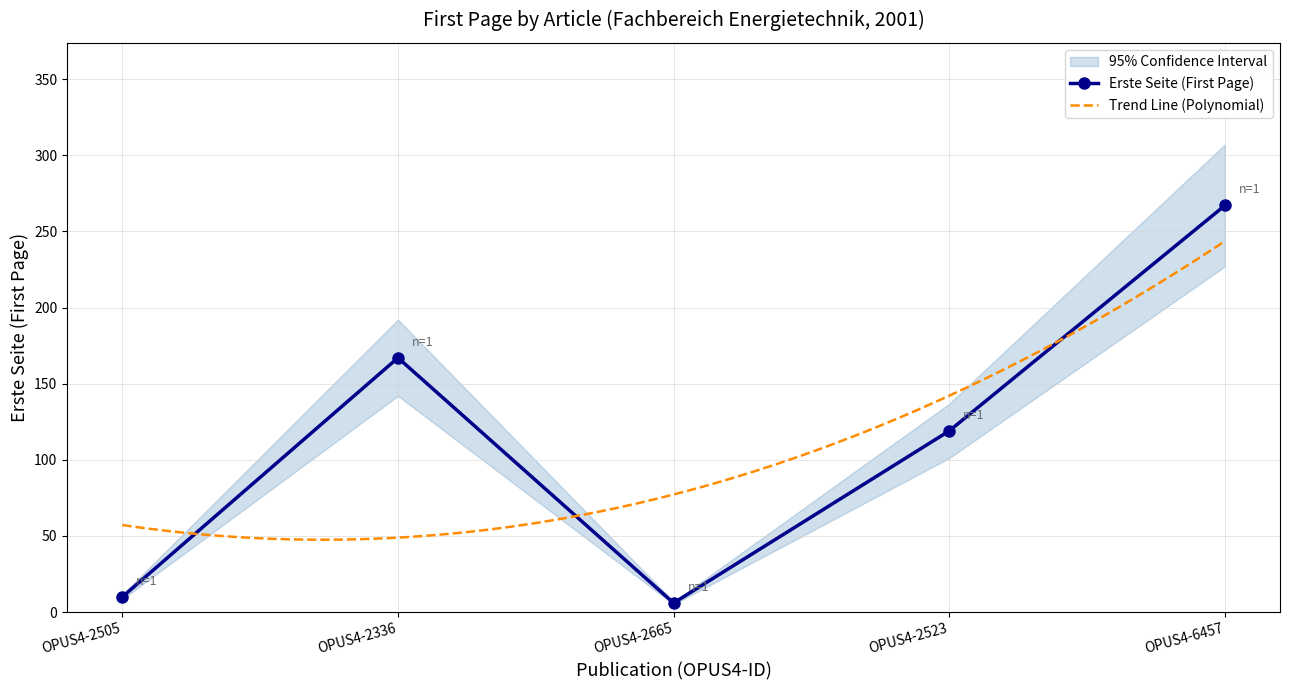

Between OPUS4-2665 and OPUS4-2336, which is larger?

OPUS4-2336